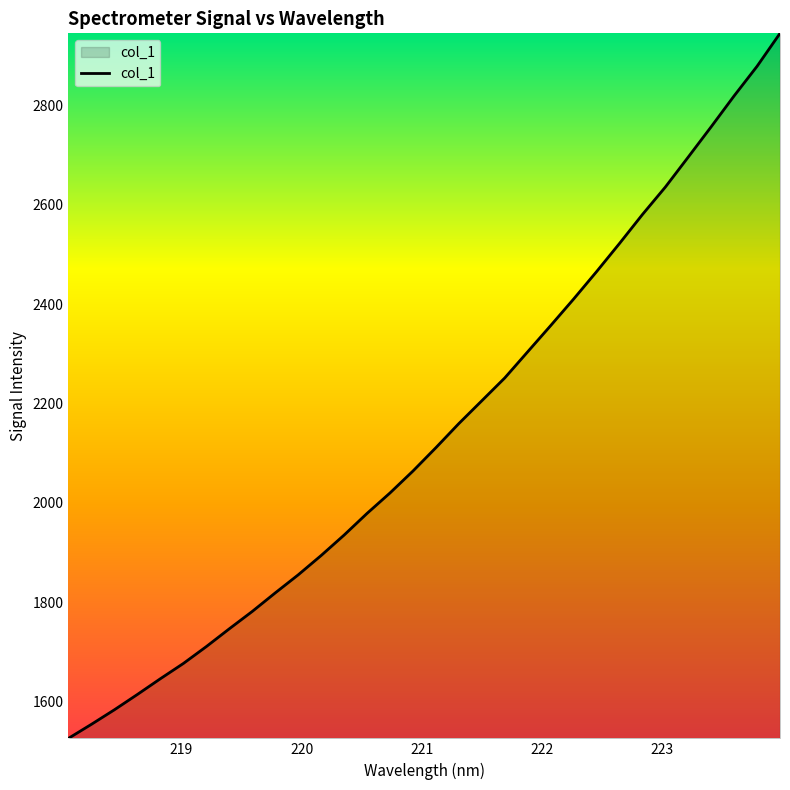

What is the maximum value shown in the chart?

2945.3